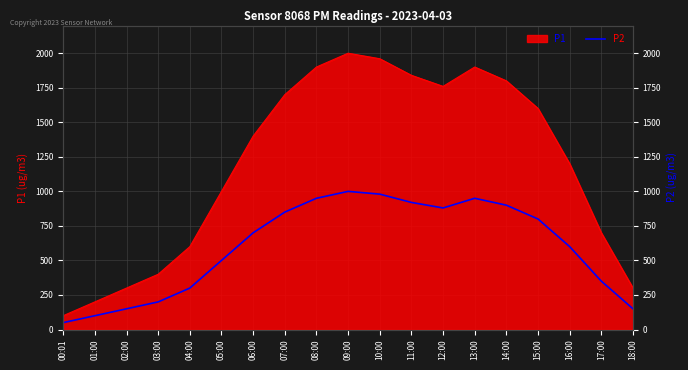

Does the chart have visible grid lines?

Yes